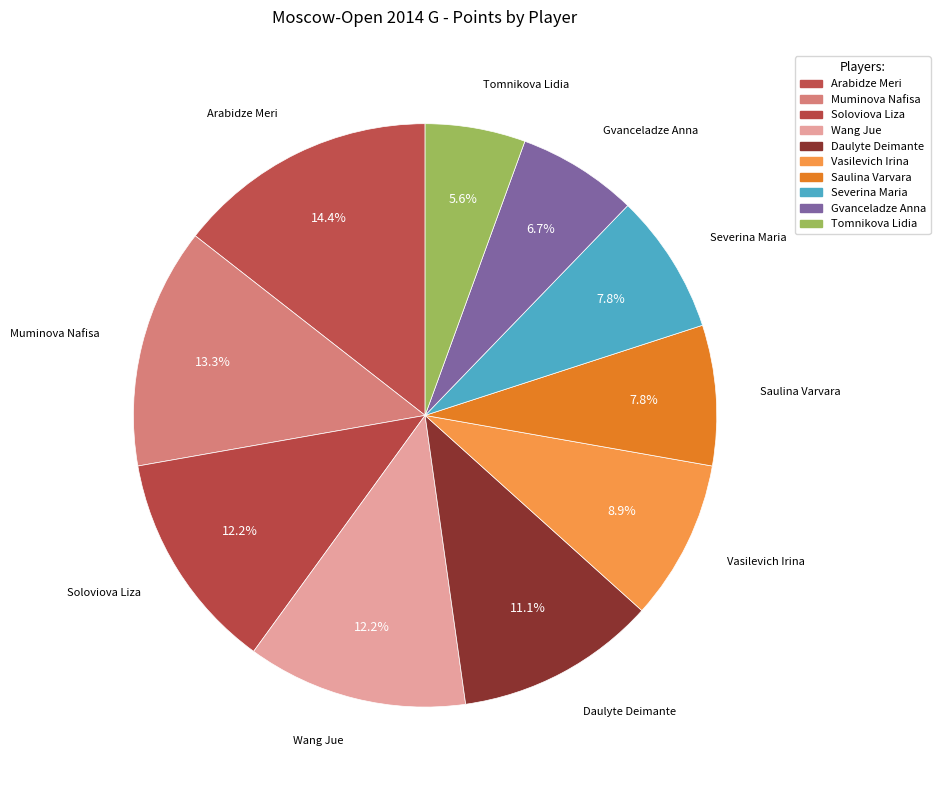

How many segments does this pie chart have?

10